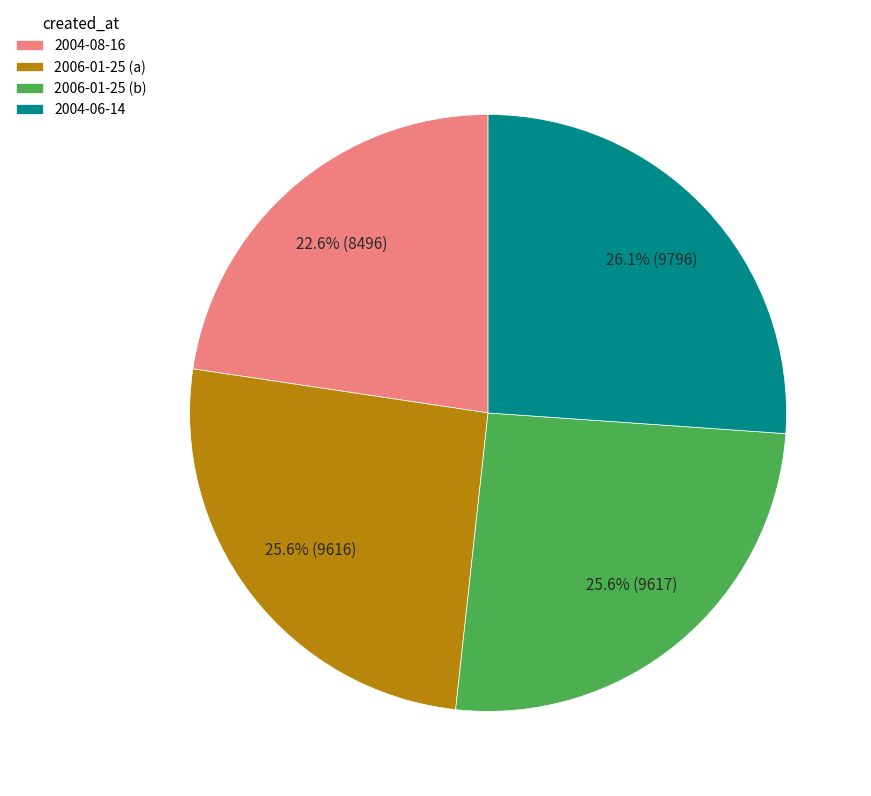

Approximately how many times larger is the value at 2004-08-16 compared to 2004-06-14?

0.9